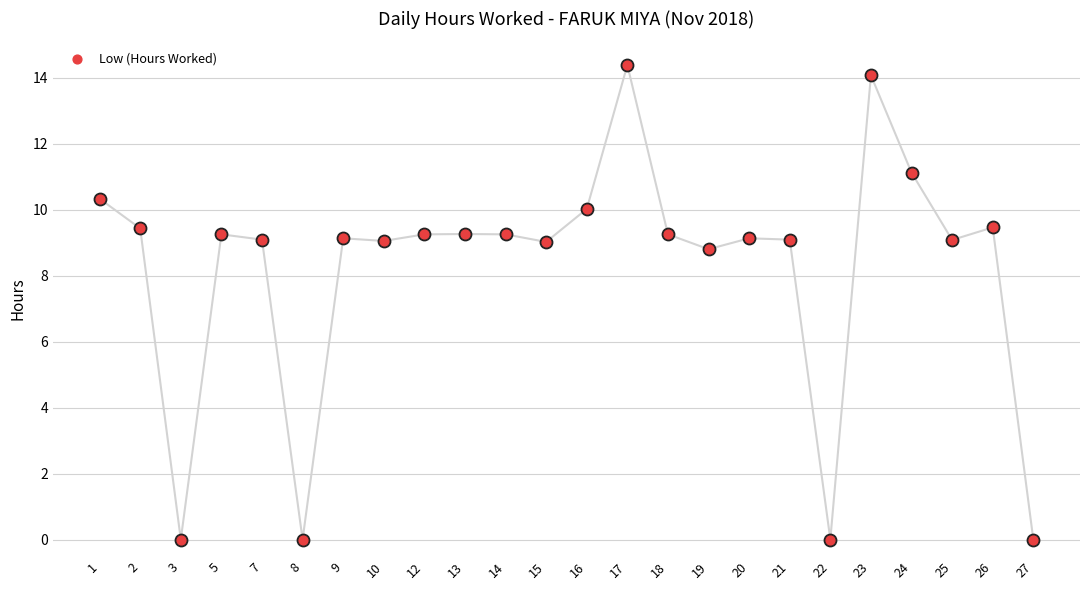

What is the change in value from 7 to 19?

-0.3